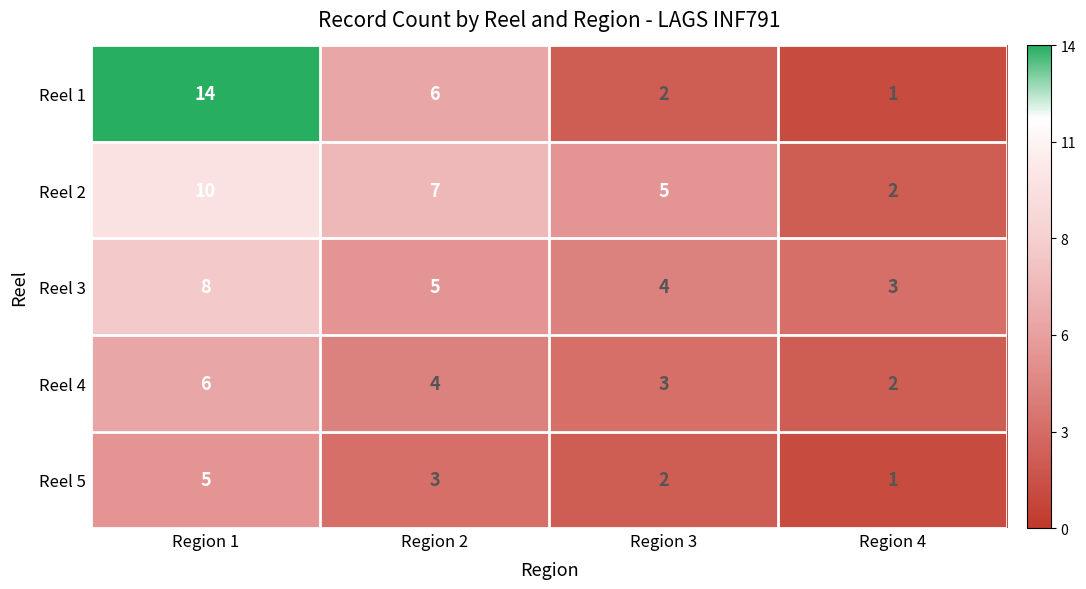

The value of Reel 3 at Region 4 is 3. True or false?

True